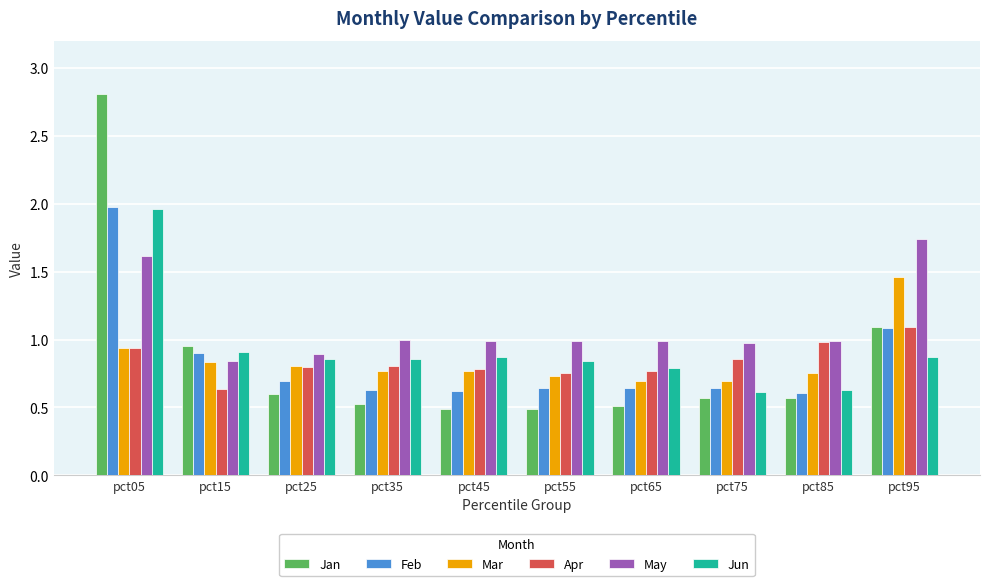

Which series has the largest total across all categories?

May